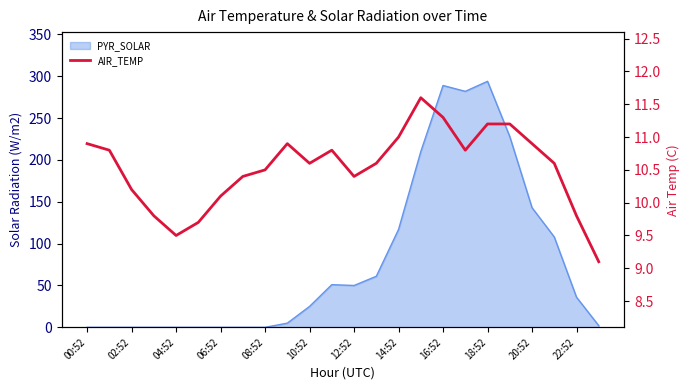

What is the difference between the values at 02:52 and 20?

0.1